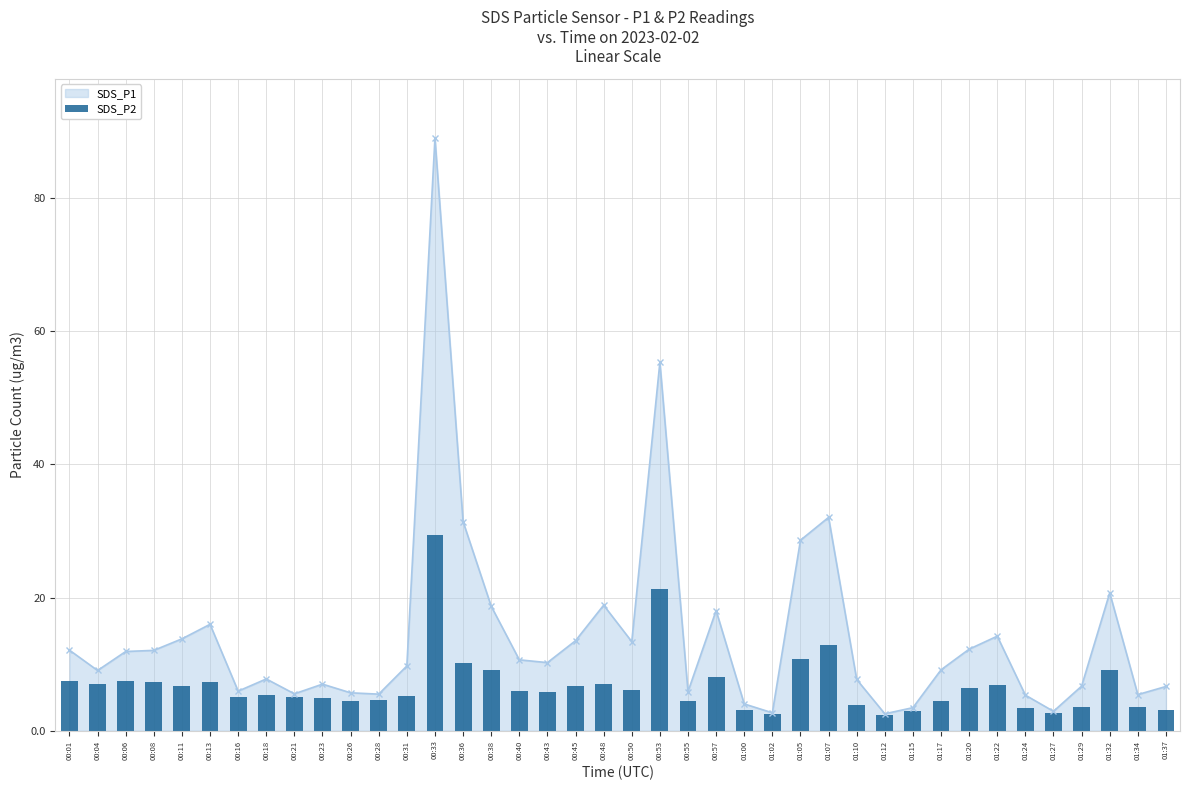

How many bars are there in total?

40